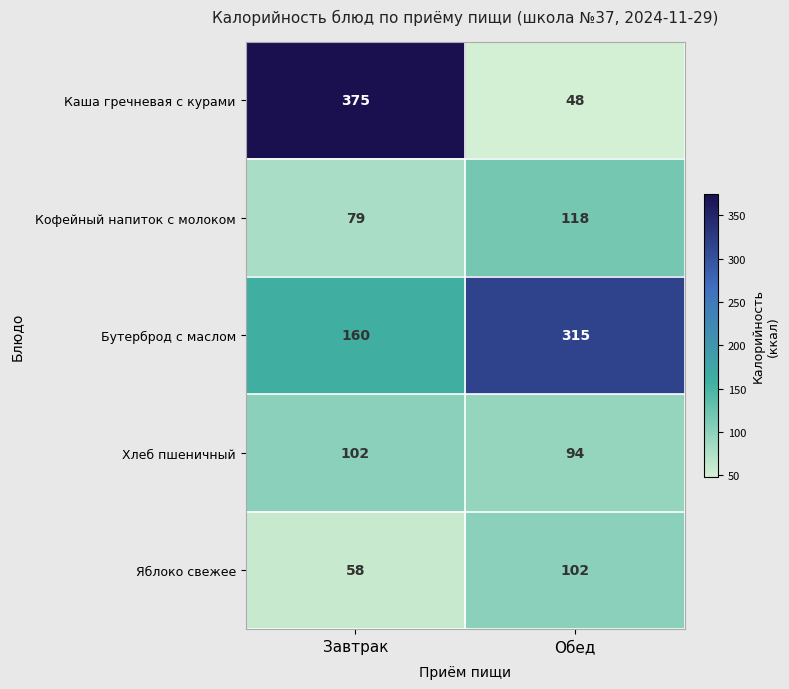

How many categories are shown in the chart?

2